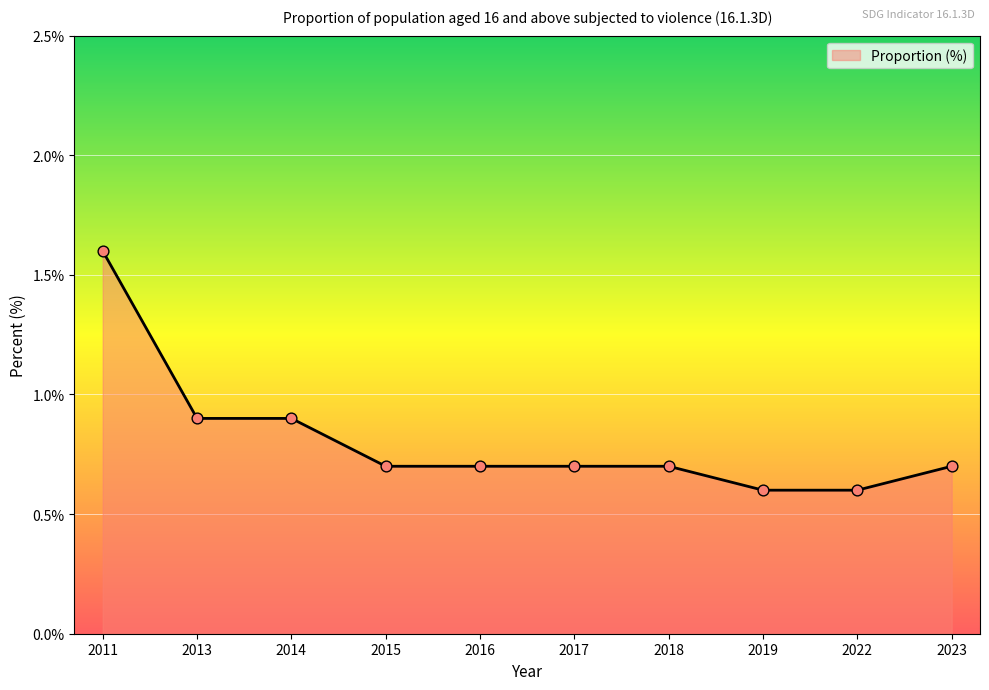

Approximately how many times larger is the value at 2023 compared to 2011?

0.4